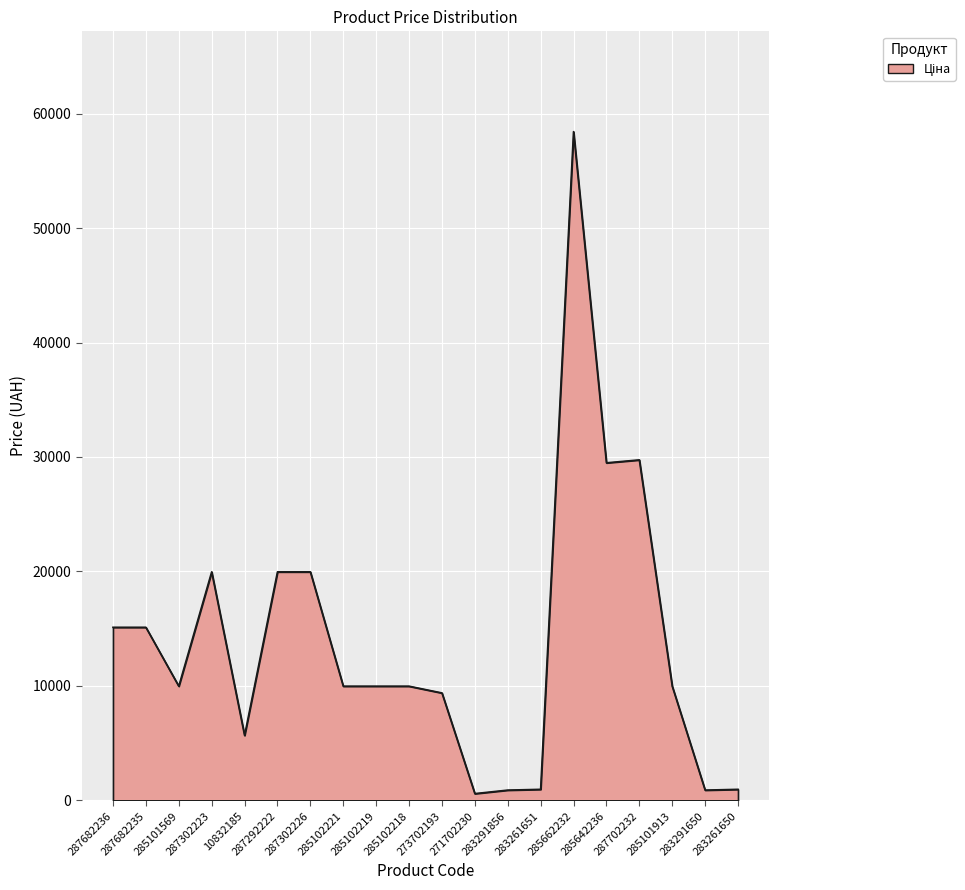

The chart shows a value of 10269.2 at 285642236. True or false?

False